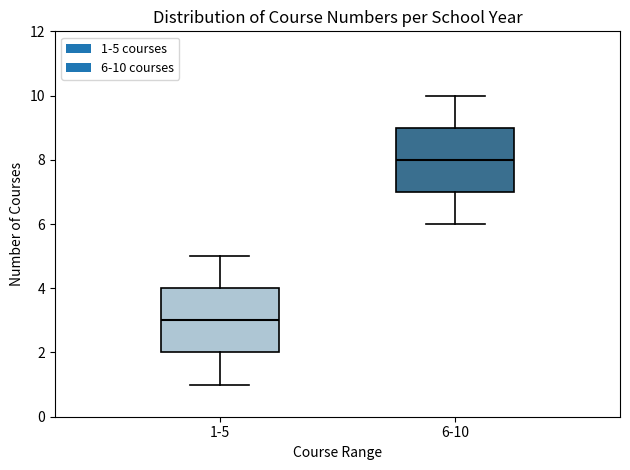

Reading left to right, read every box against the y-axis: the position of its median line, the range the box covers, and the ends of its whiskers. The values are not printed on the chart, so give them approximately, as read against the axis.

1-5: median 3, box 2 to 4, whiskers 1 to 5
6-10: median 8, box 7 to 9, whiskers 6 to 10